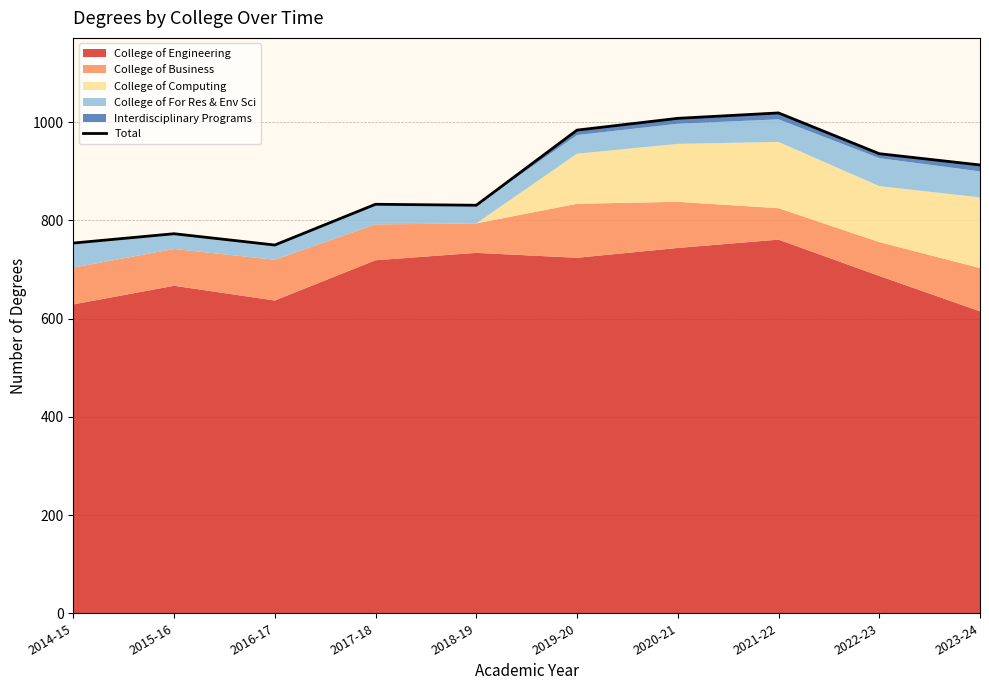

At which label is the value closest to 884?

2023-24